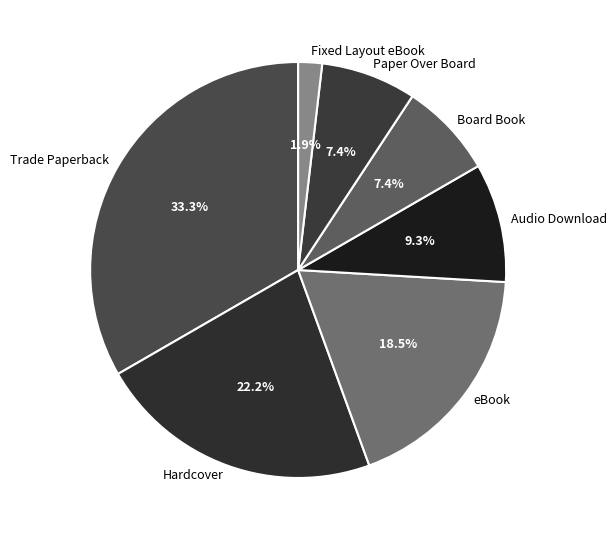

Is there a majority slice in this chart?

No